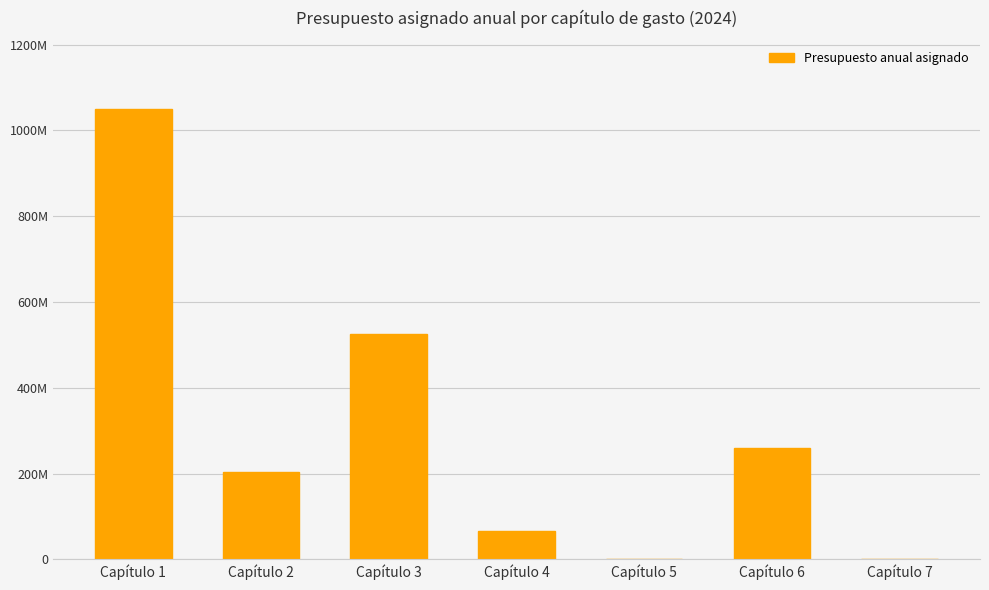

Reading left to right, list all the values displayed in this chart.

1050762486.6	202685432.7	525099470.7	65669437.9	1107701.0	260003972.5	228142.1